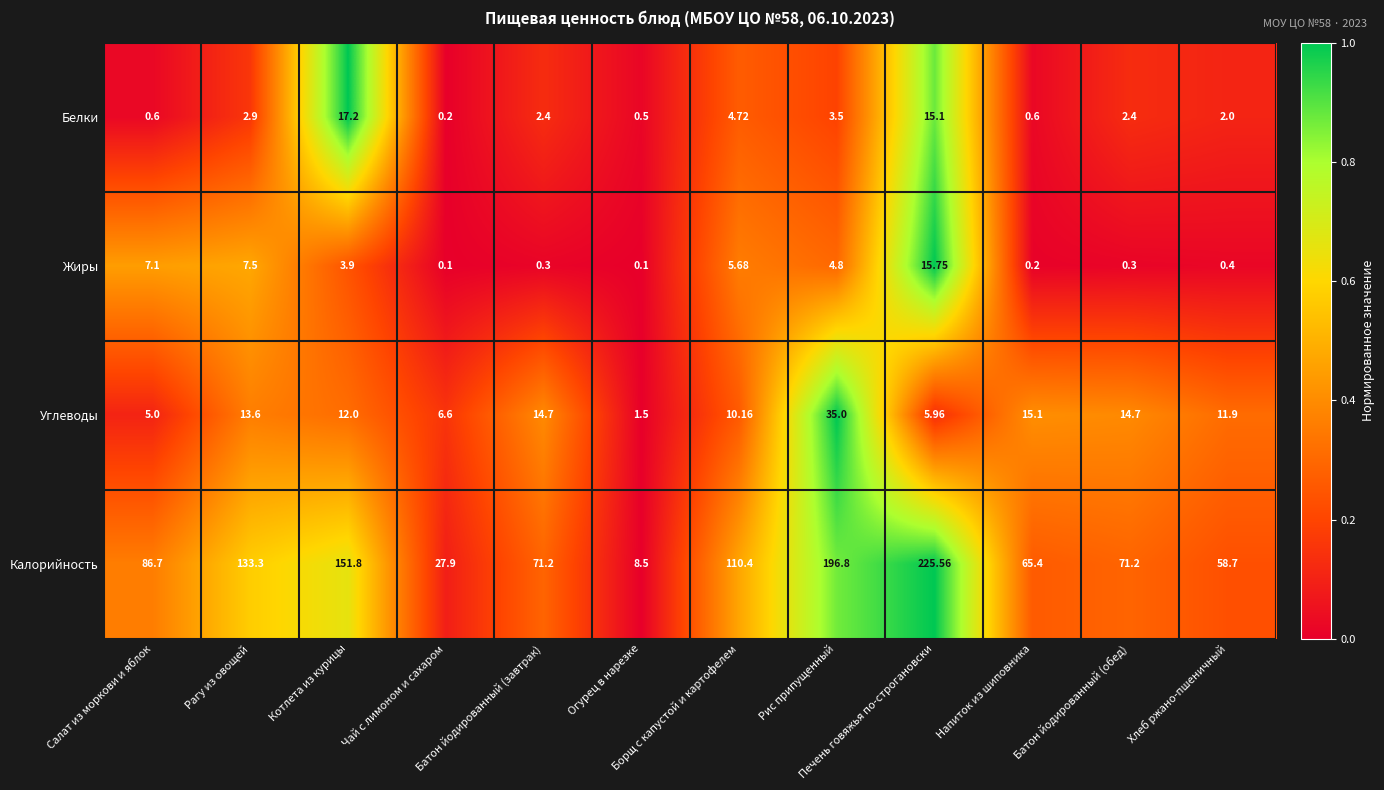

Which series has the largest range (max minus min)?

Калорийность